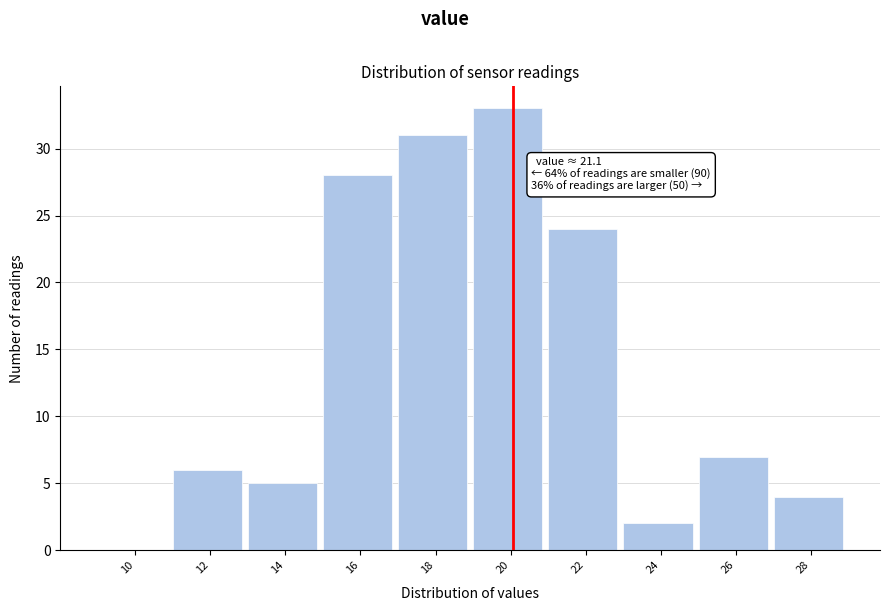

Reading left to right, what are all the values shown in this chart?

10=0	12=6	14=5	16=28	18=31	20=33	22=24	24=2	26=7	28=4